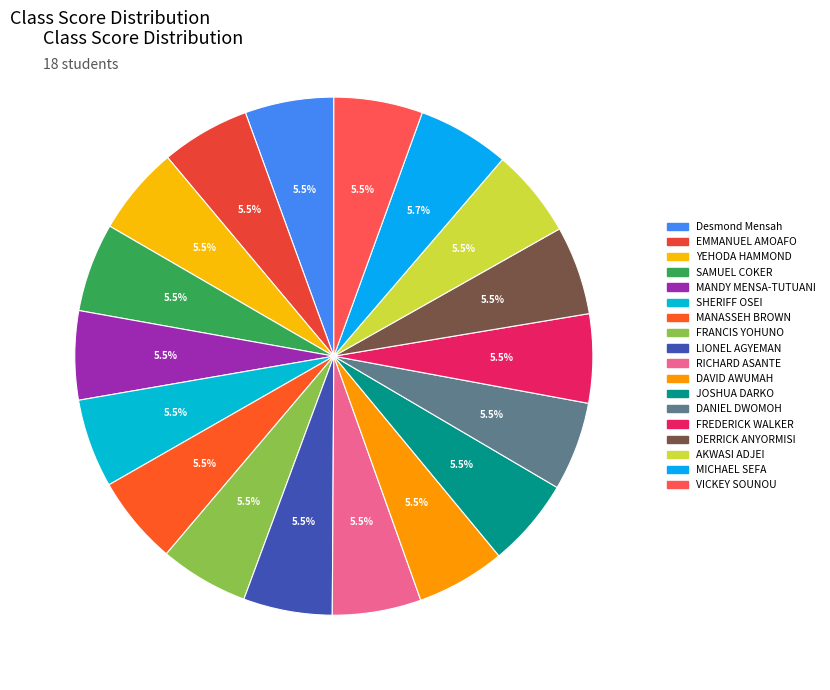

How many segments does this pie chart have?

18